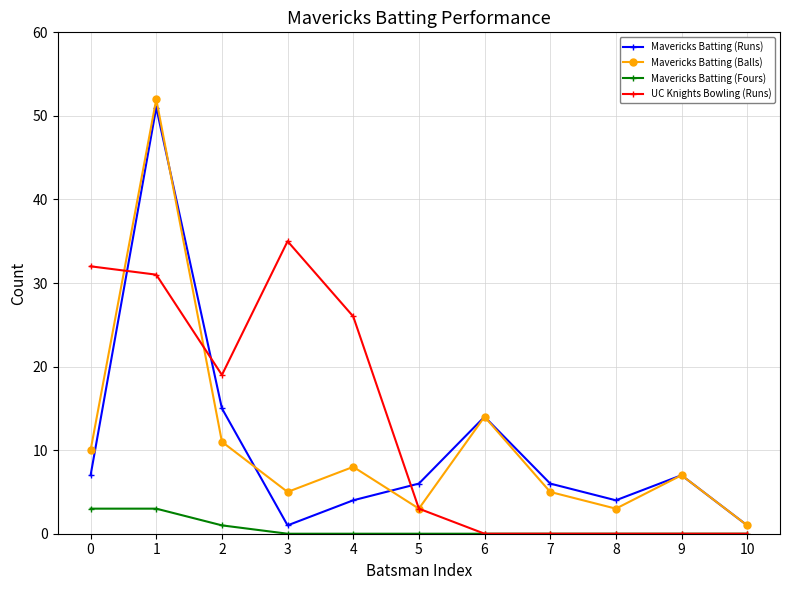

What is the highest value of the Mavericks Batting (Runs) series?

51